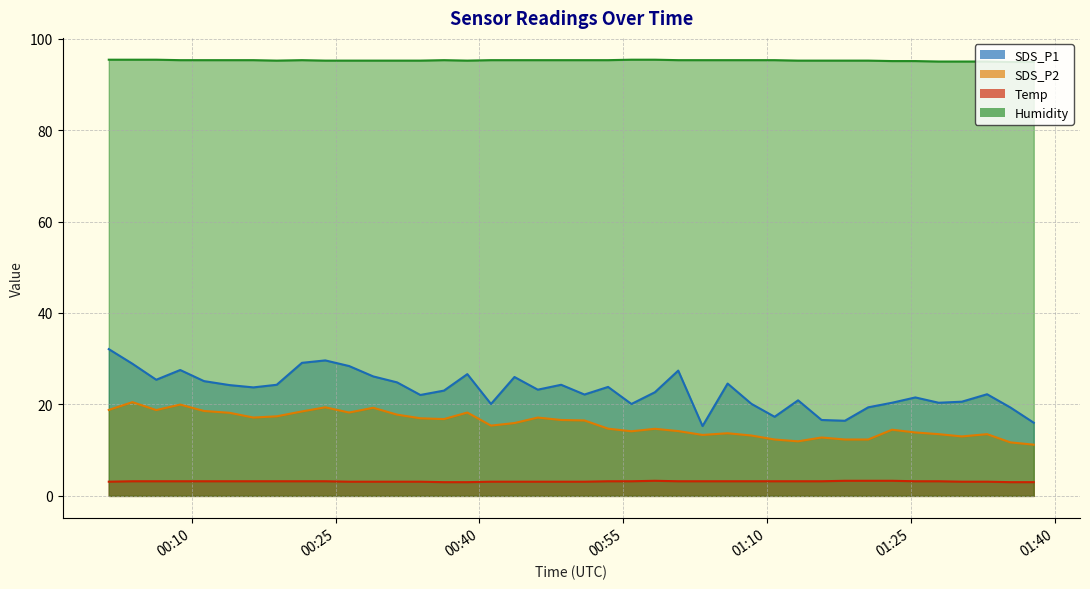

What is the difference between the maximum and minimum values in the Temp series?

0.3